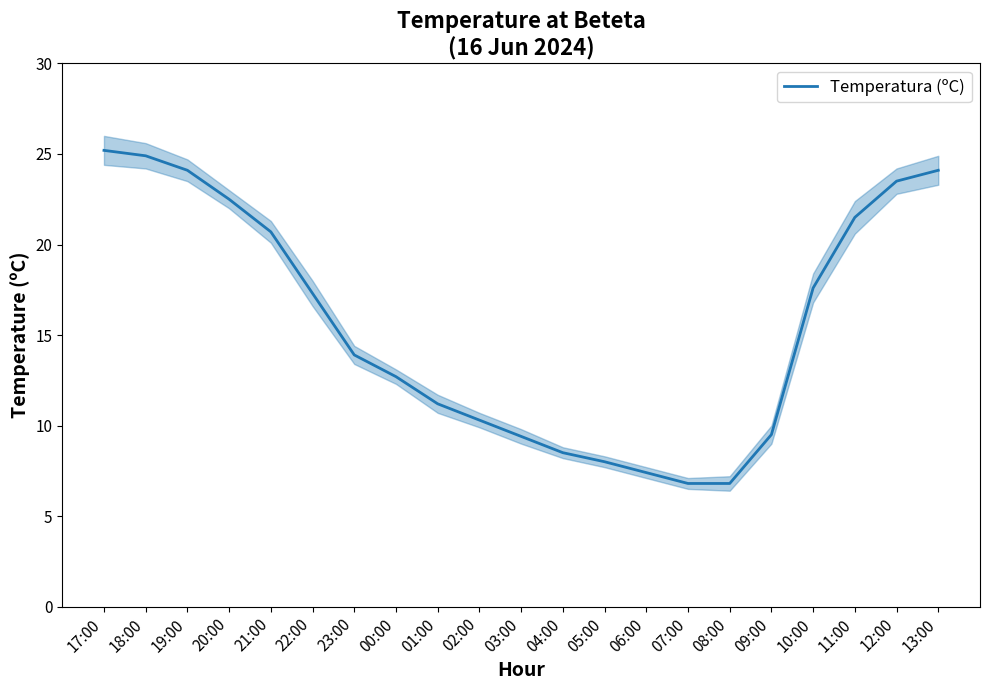

What is the change in value from 21:00 to 03:00?

-11.3